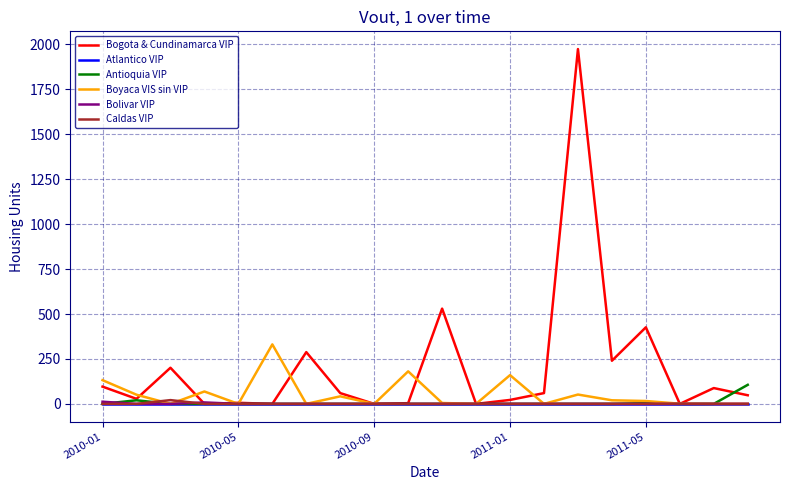

Which series has the largest total across all categories?

Bogota & Cundinamarca VIP